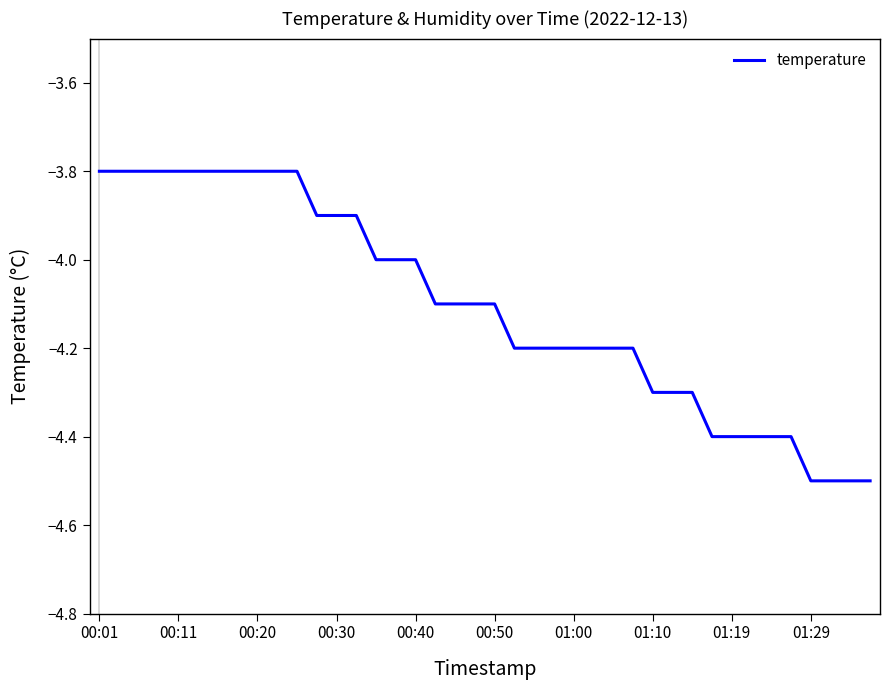

What is the average value?

-4.1